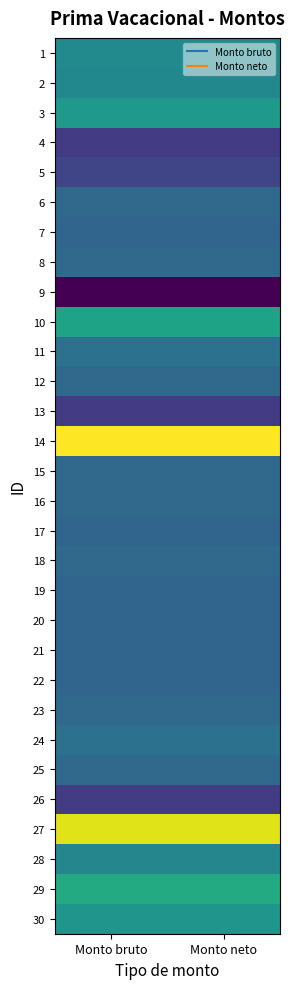

At which category is the sum across all series the highest?

Monto bruto